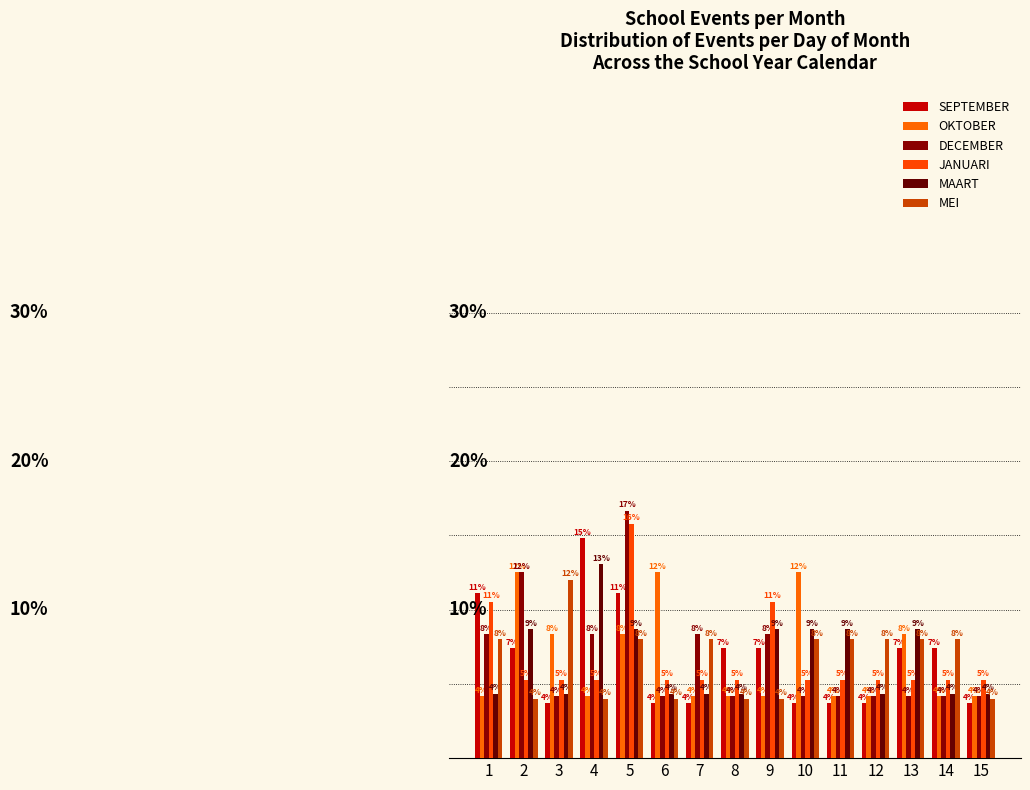

Which category has the lowest value in the DECEMBER series?

3